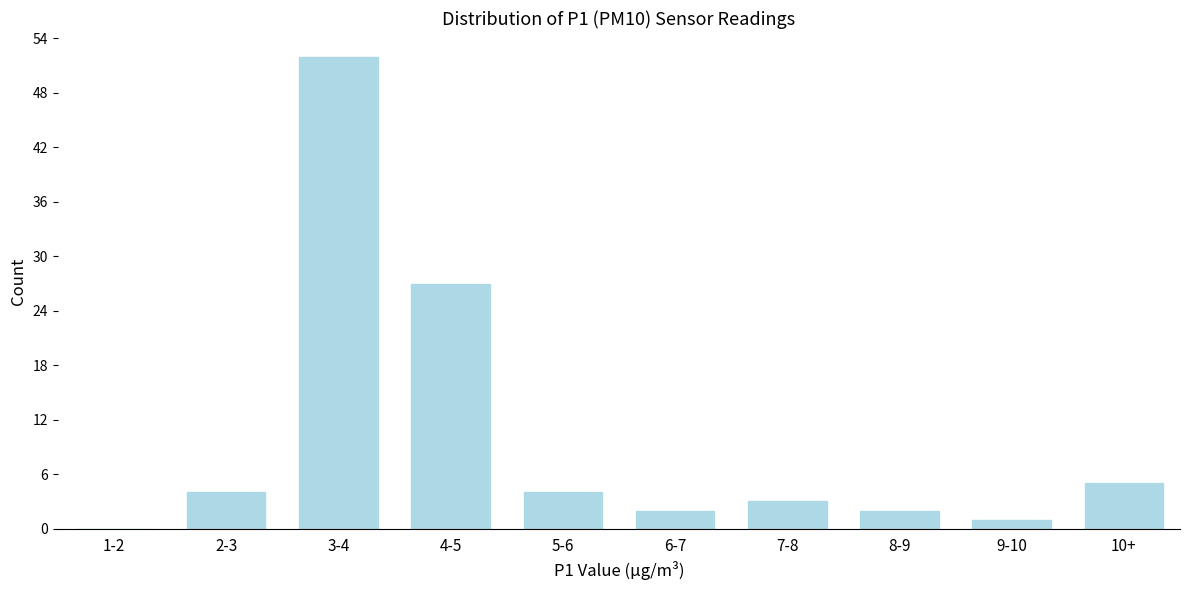

At which category does the chart reach its peak across all series?

3-4